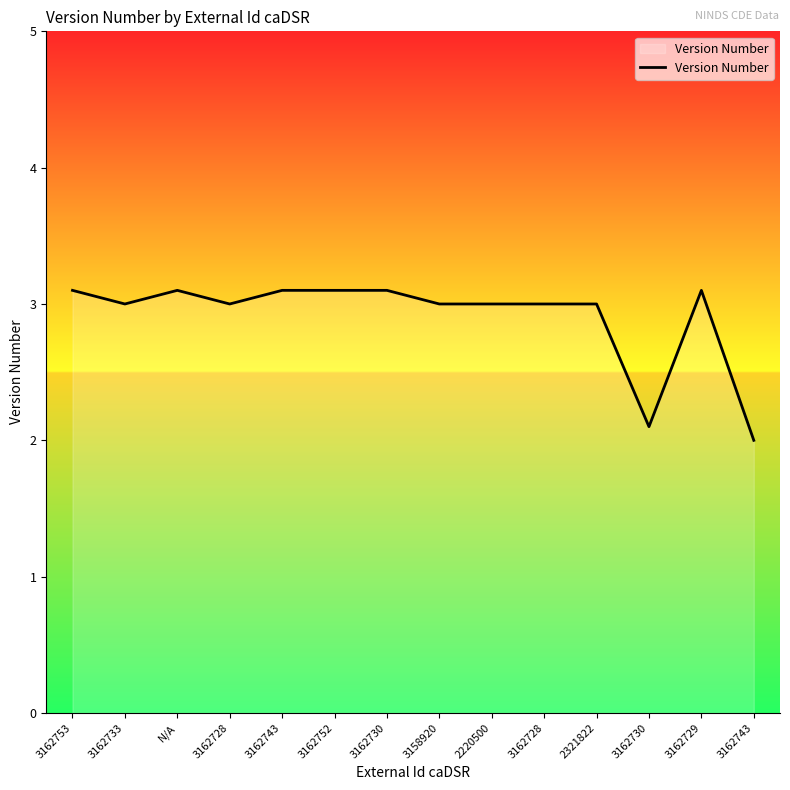

How many series are shown in this chart?

1